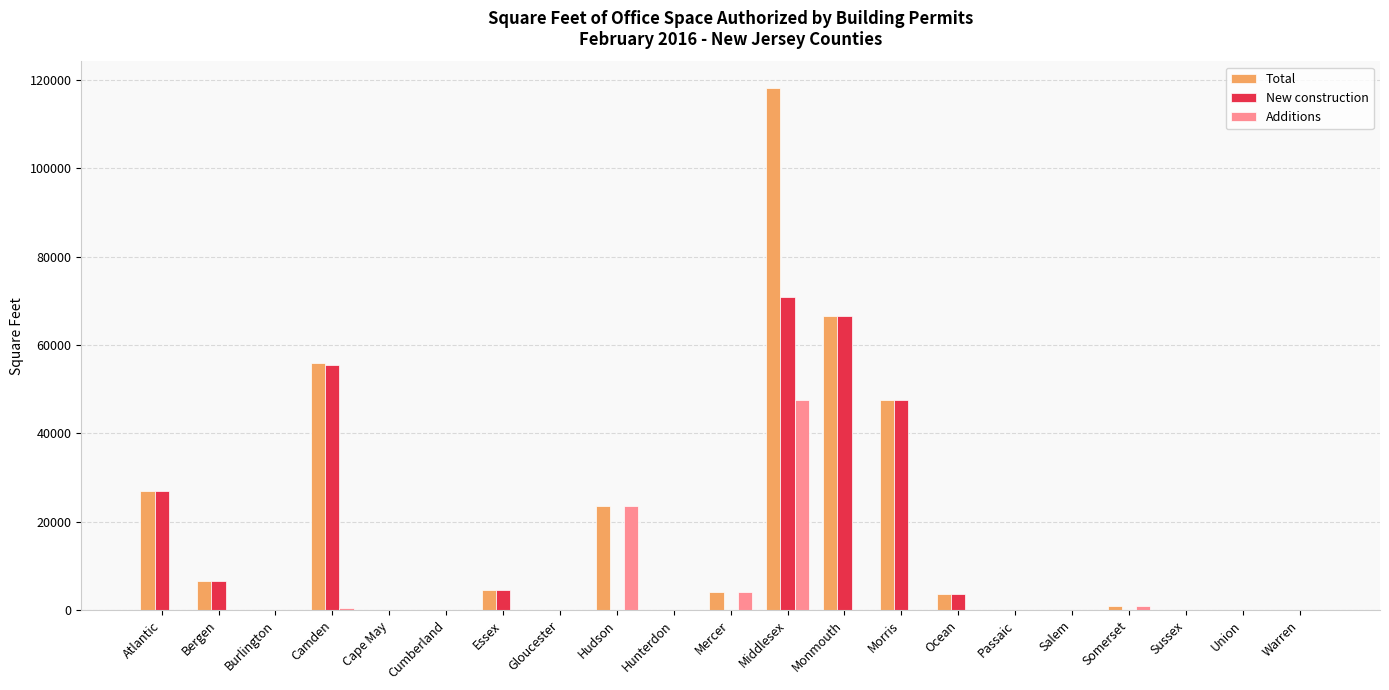

How many groups of bars are there?

21